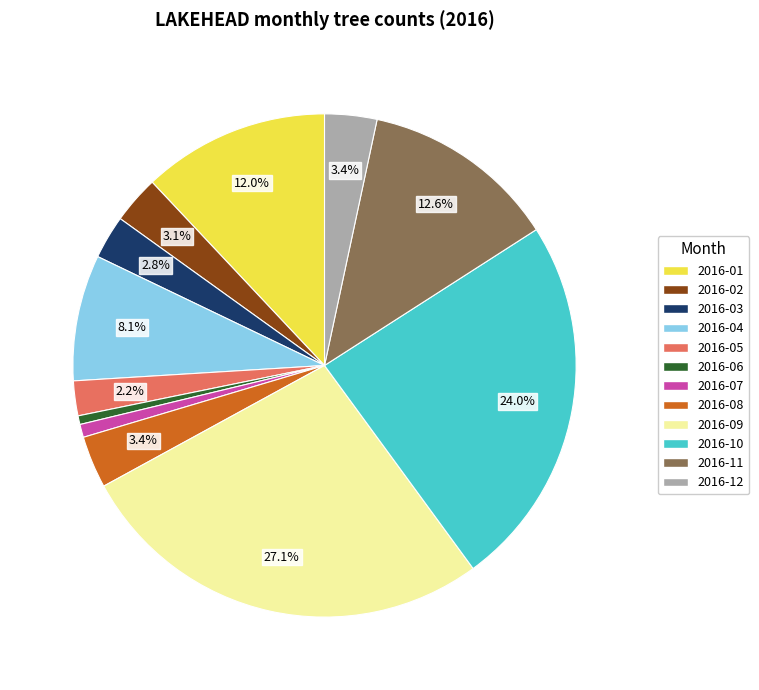

What is the largest slice in the pie chart?

2016-09